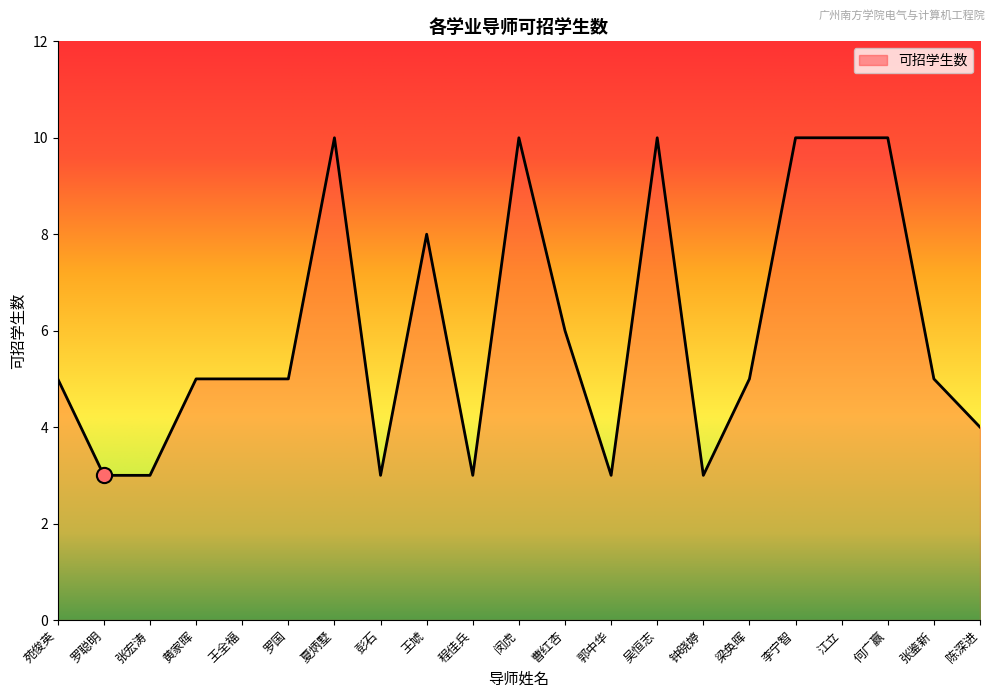

What is the change in value from 王虓 to 吴恒志?

+2